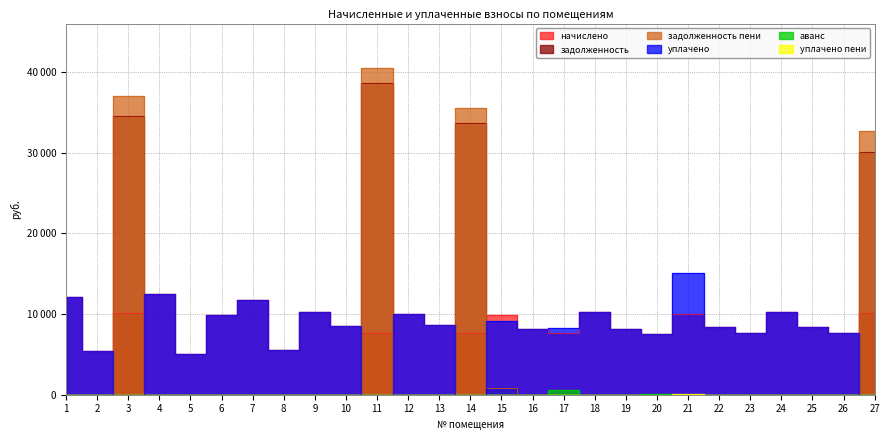

Is this an area chart (filled region under the line)?

No